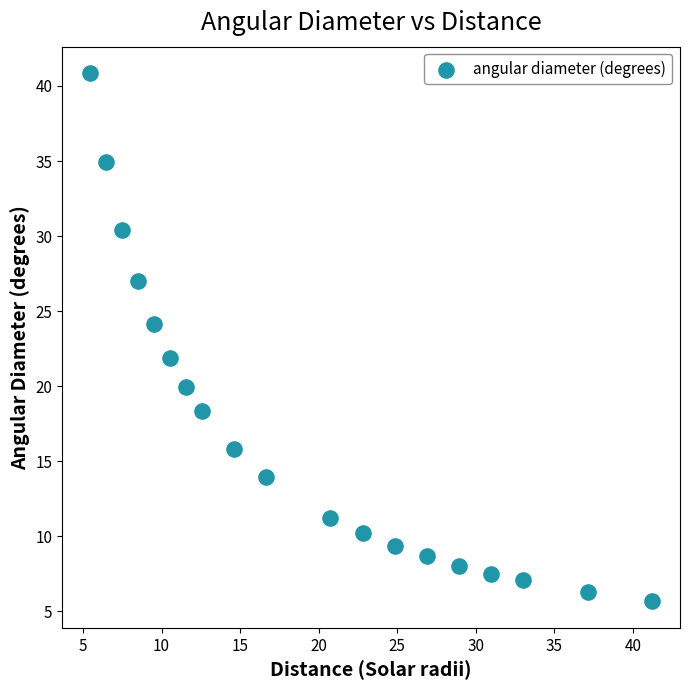

What is the range of X values (max minus min)?

35.8